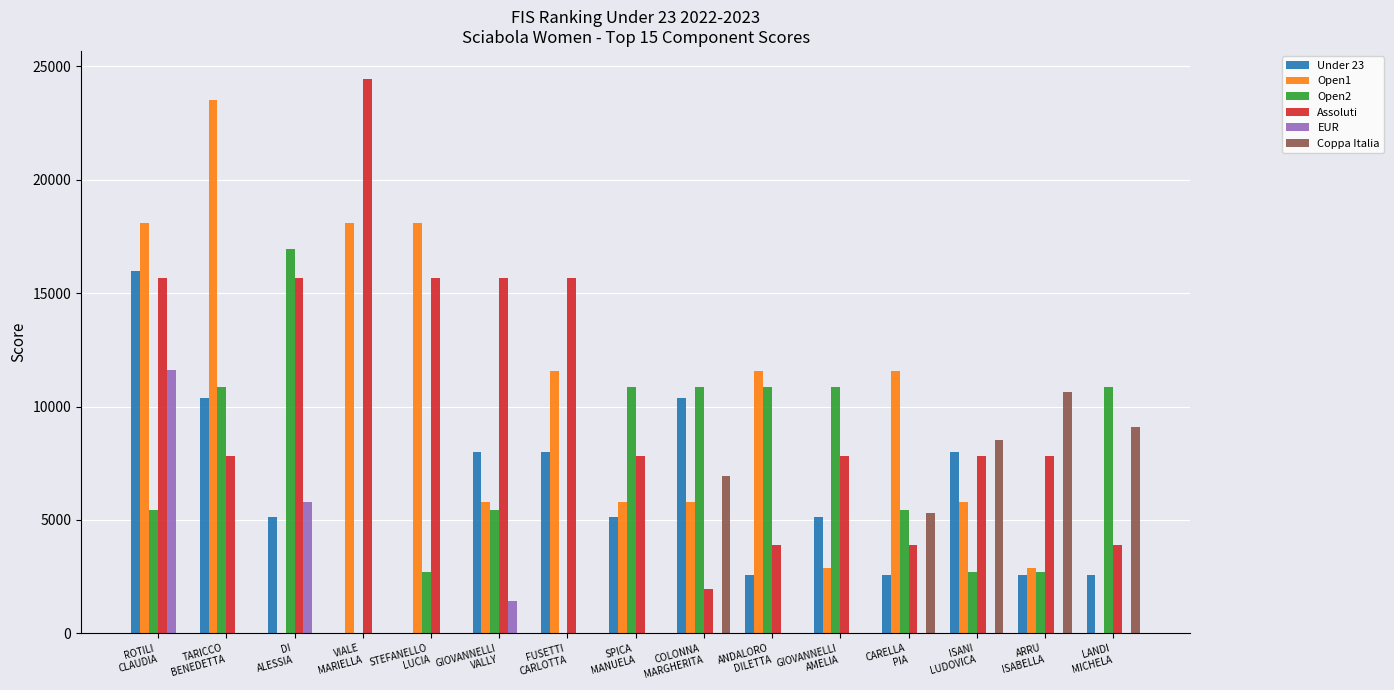

What is the maximum value for Assoluti?

24450.0